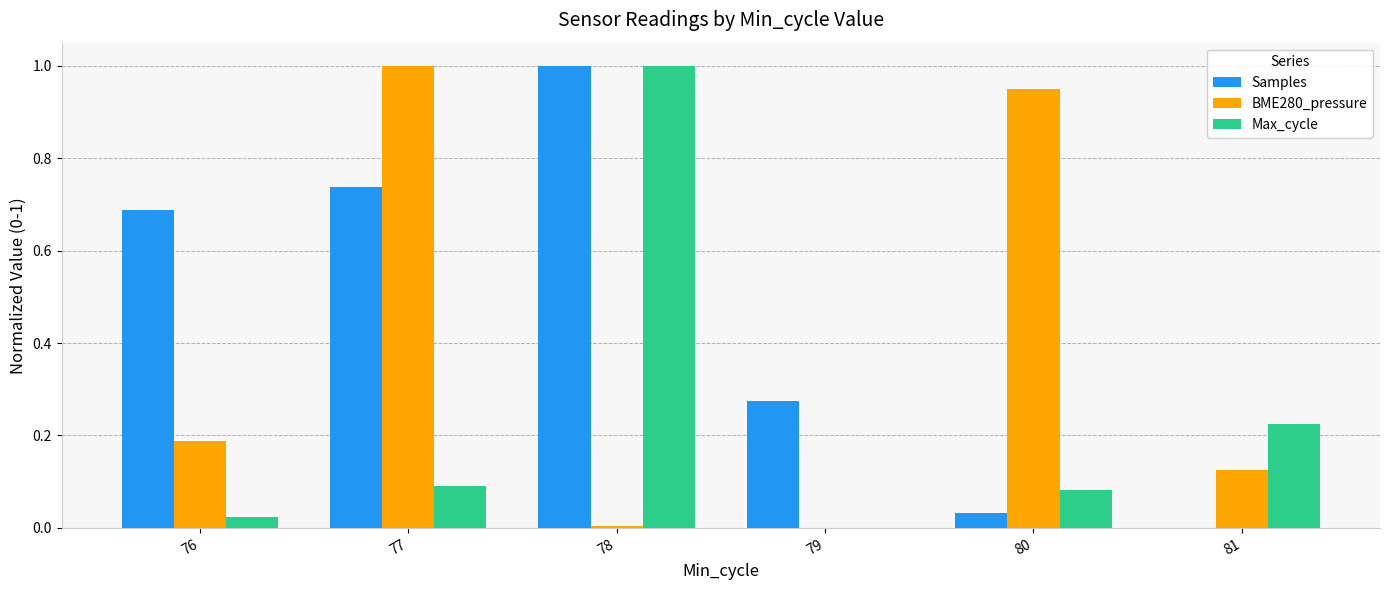

True or false: Max_cycle has a value of 0.3 at 78.

False